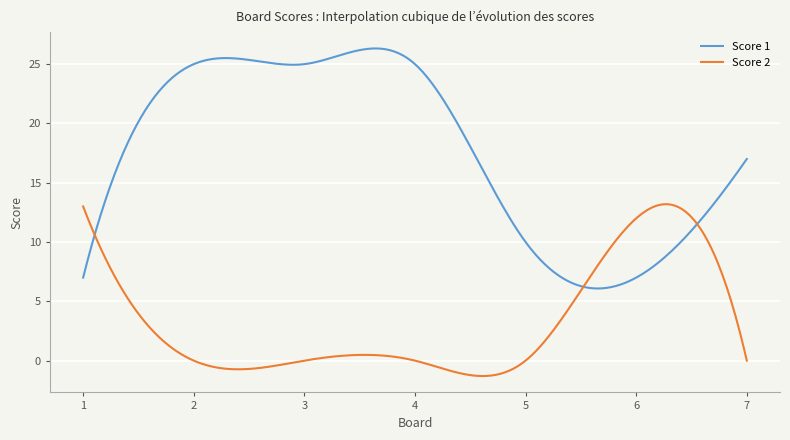

True or false: Score 2 has more than 1 points higher than both neighbors.

True